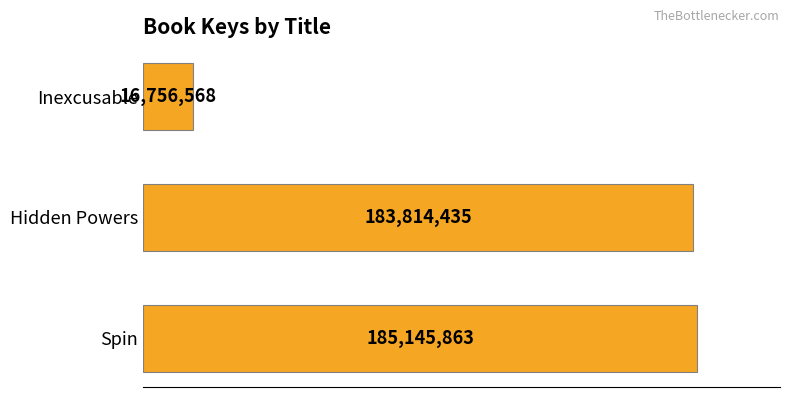

How many bars are there in total?

3